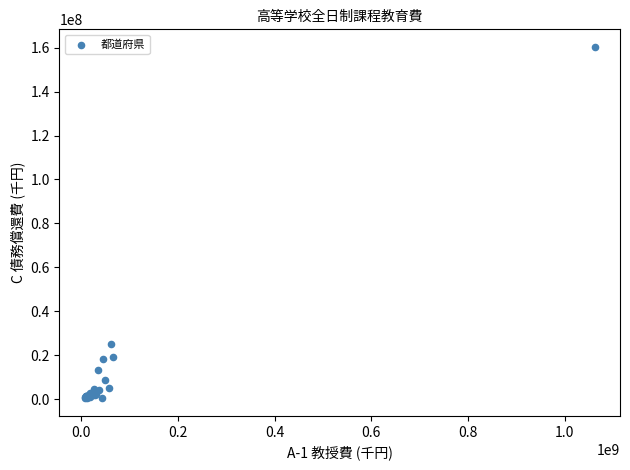

What Y value in the scatter plot is closest to 80354480?

24873812